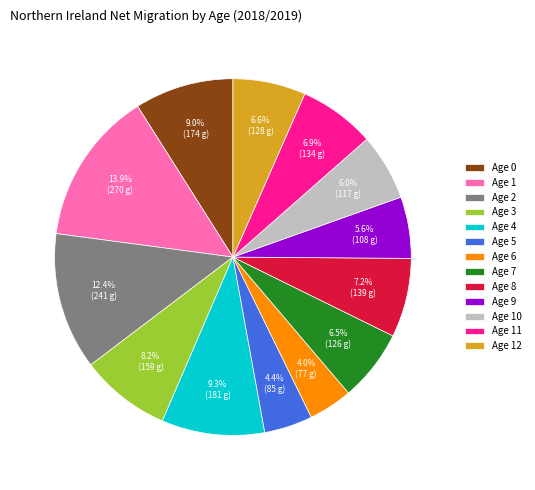

Does Age 7 account for over 50% of the chart?

No